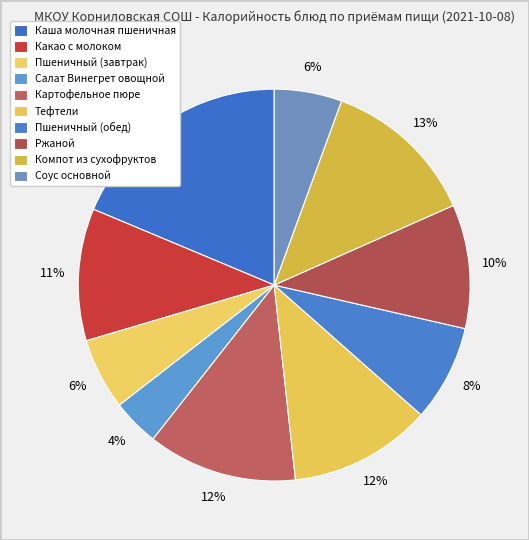

How many slices are in this pie chart?

10